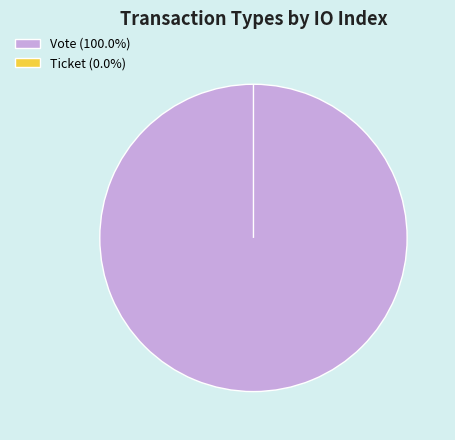

Which slice represents more than half of the pie?

Vote